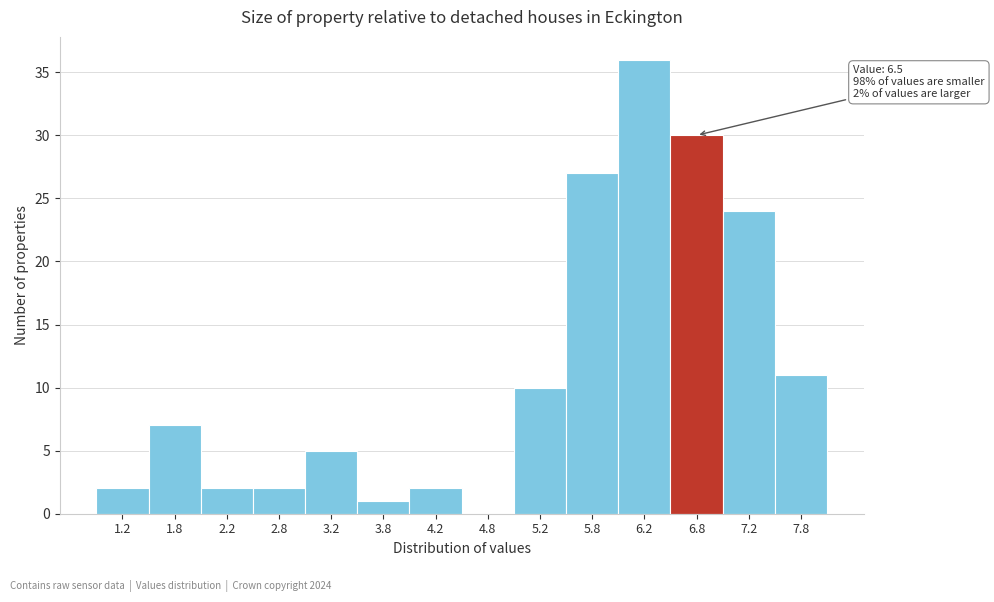

Over which range of the x-axis is the bar tallest?

6.0 to 6.5